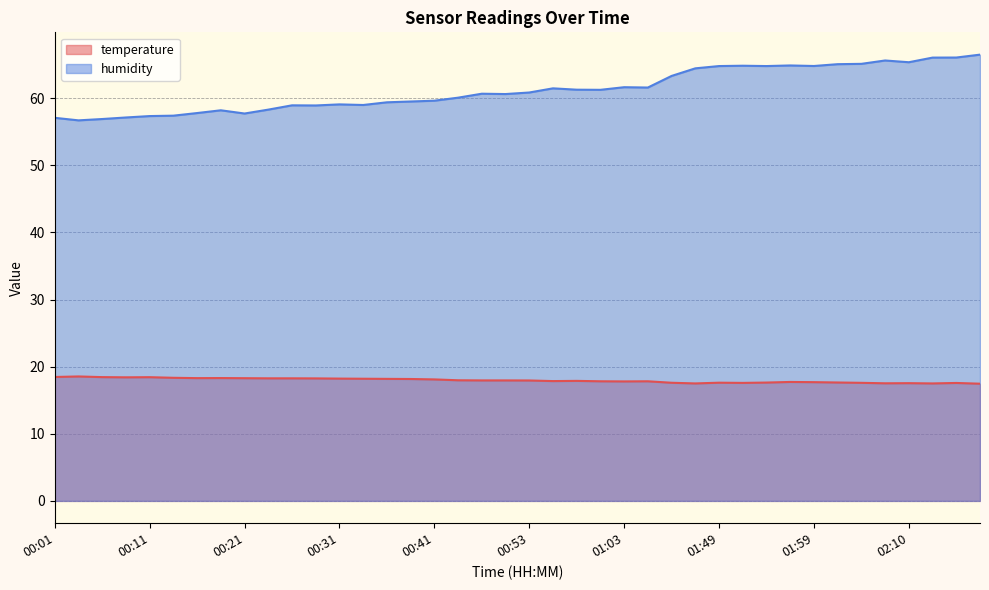

Reading right to left, extract all data points from this chart.

temperature: 02:18=17.5	02:15=17.6	02:12=17.5	02:10=17.5	02:07=17.5	02:05=17.6	02:02=17.6	01:59=17.7	01:57=17.7	01:54=17.6	01:51=17.6	01:49=17.6	01:46=17.5	01:39=17.6	01:05=17.8	01:03=17.8	01:00=17.8	00:58=17.9	00:55=17.9	00:53=17.9	00:50=17.9	00:48=17.9	00:45=18.0	00:41=18.1	00:38=18.2	00:36=18.2	00:33=18.2	00:31=18.2	00:28=18.2	00:26=18.3	00:23=18.3	00:21=18.3	00:19=18.3	00:16=18.3	00:14=18.3	00:11=18.4	00:09=18.4	00:06=18.4	00:04=18.5	00:01=18.5
humidity: 02:18=66.5	02:15=66.0	02:12=66.0	02:10=65.3	02:07=65.6	02:05=65.1	02:02=65.1	01:59=64.8	01:57=64.9	01:54=64.8	01:51=64.8	01:49=64.8	01:46=64.4	01:39=63.3	01:05=61.6	01:03=61.6	01:00=61.2	00:58=61.3	00:55=61.5	00:53=60.8	00:50=60.6	00:48=60.7	00:45=60.1	00:41=59.6	00:38=59.5	00:36=59.4	00:33=59.0	00:31=59.1	00:28=58.9	00:26=58.9	00:23=58.3	00:21=57.7	00:19=58.2	00:16=57.8	00:14=57.4	00:11=57.3	00:09=57.1	00:06=56.9	00:04=56.7	00:01=57.1